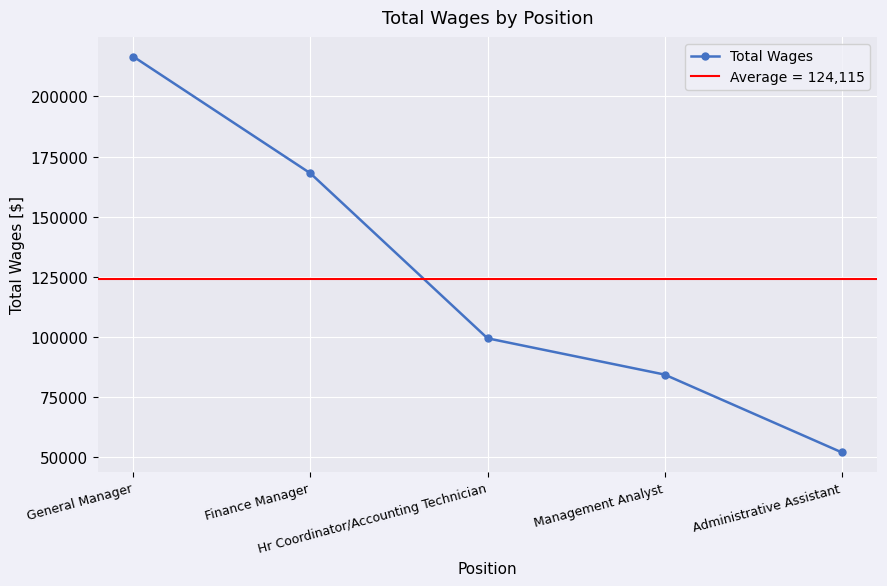

What is the value of the 1st point from the left?

216533